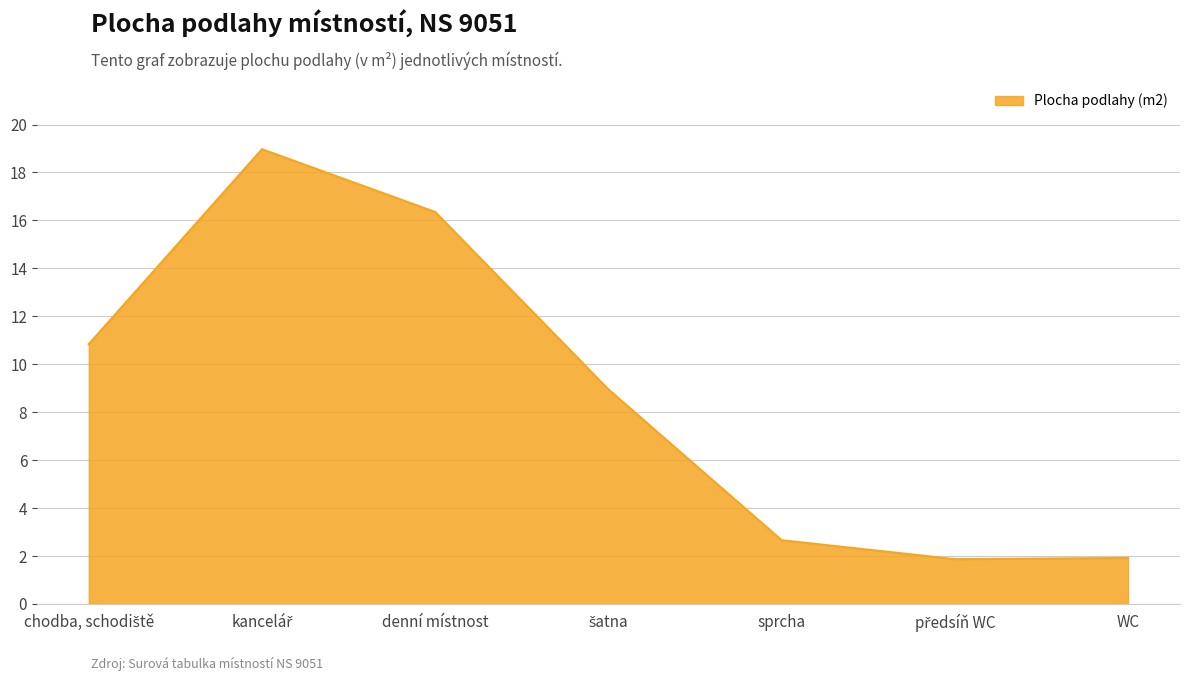

What is the difference between the second highest and minimum values?

14.5